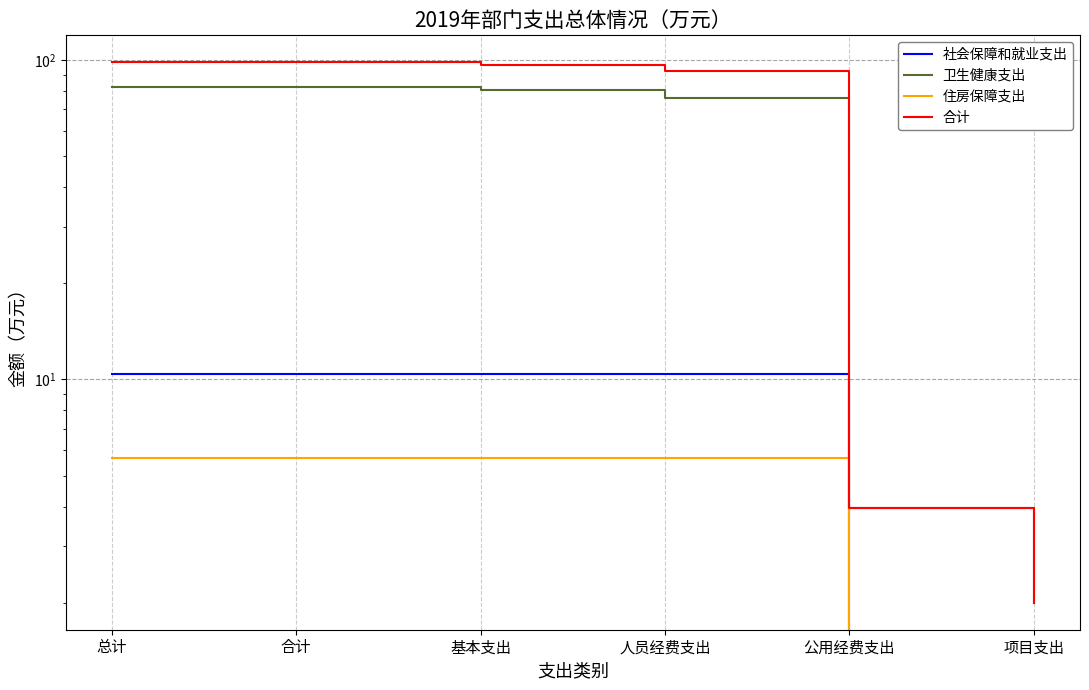

True or false: 卫生健康支出 has more than 1 interior local peaks.

False